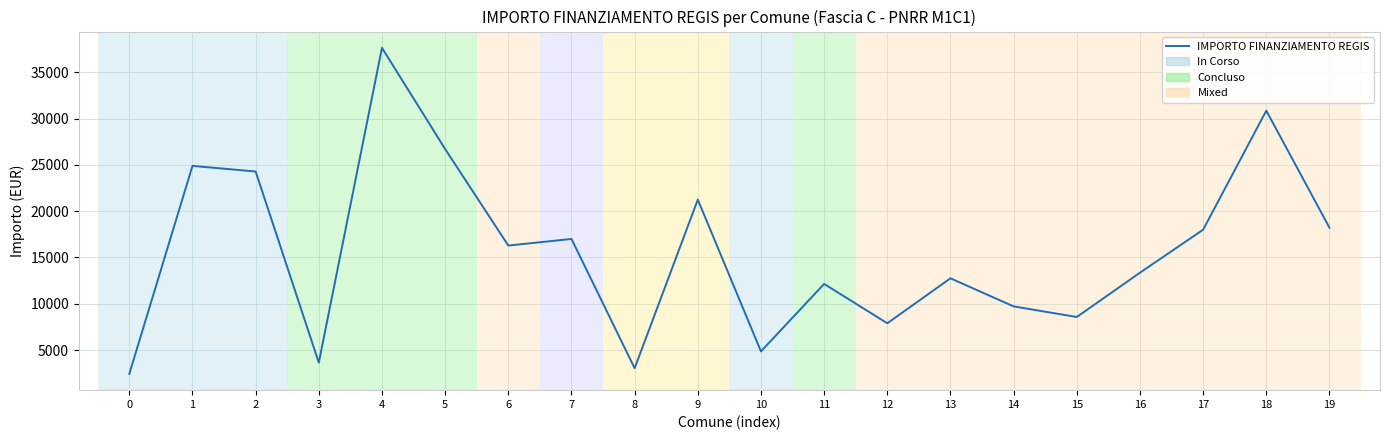

What is the difference between the maximum and minimum values?

35206